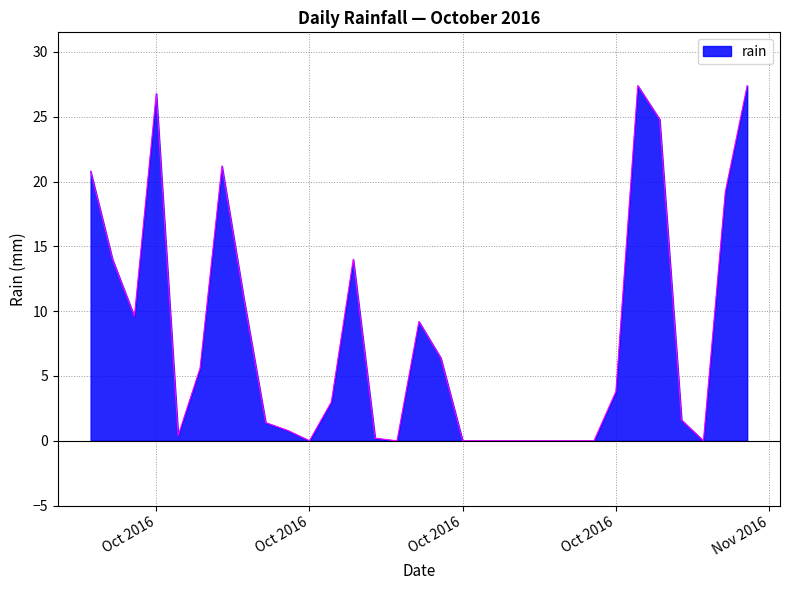

Reading left to right, transcribe all the data shown in this chart.

20.8	14.0	9.6	26.8	0.4	5.6	21.2	11.0	1.4	0.8	0.0	3.0	14.0	0.2	0.0	9.2	6.4	0.0	0.0	0.0	0.0	0.0	0.0	0.0	3.8	27.4	24.8	1.6	0.0	19.2	27.4